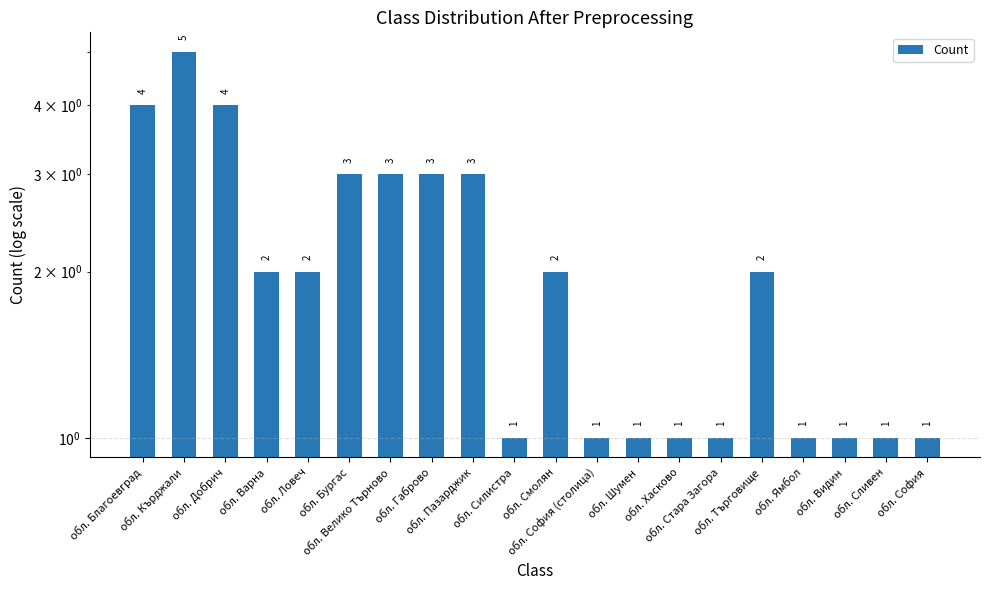

Count the number of values greater than 2.

7